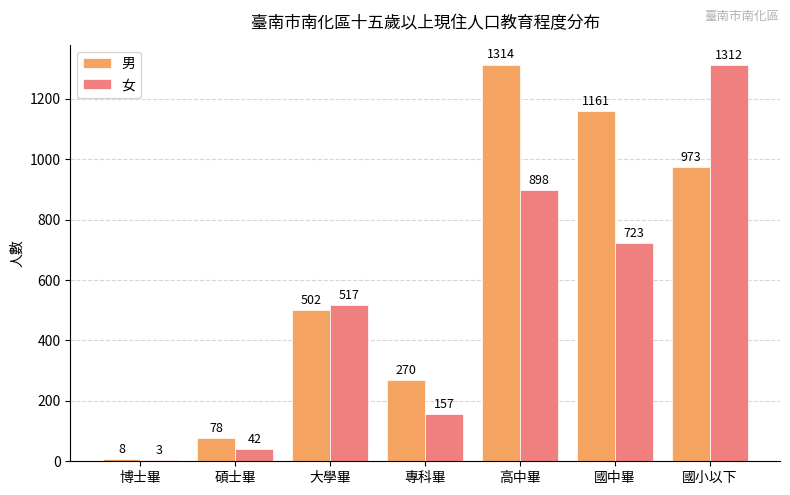

Are the bars horizontal?

No